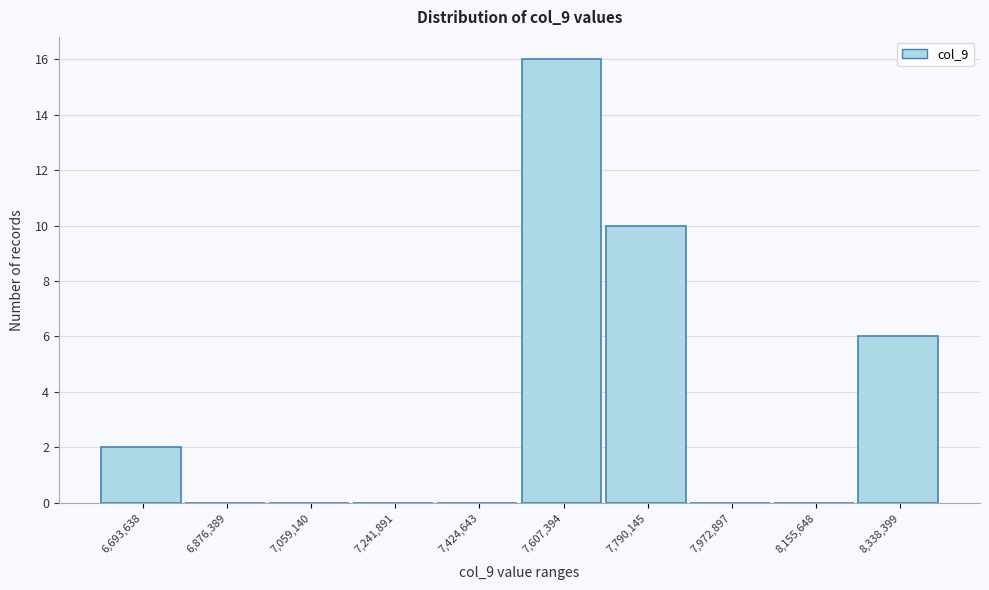

Reading left to right, extract all data points from this chart.

6,693,638=2	6,876,389=0	7,059,140=0	7,241,891=0	7,424,643=0	7,607,394=16	7,790,145=10	7,972,897=0	8,155,648=0	8,338,399=6